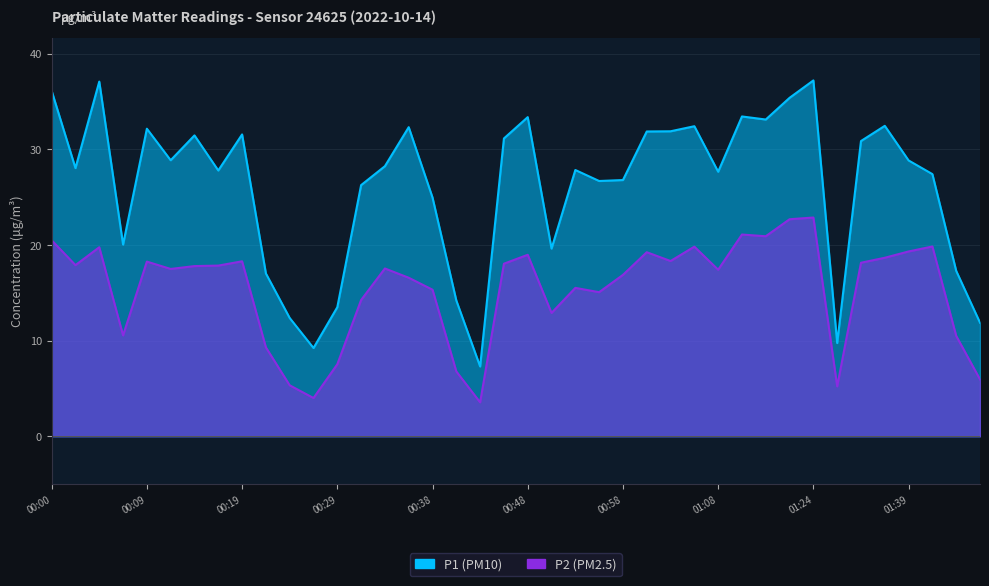

True or false: P1 has a value of 39.3 at 00:02.

False